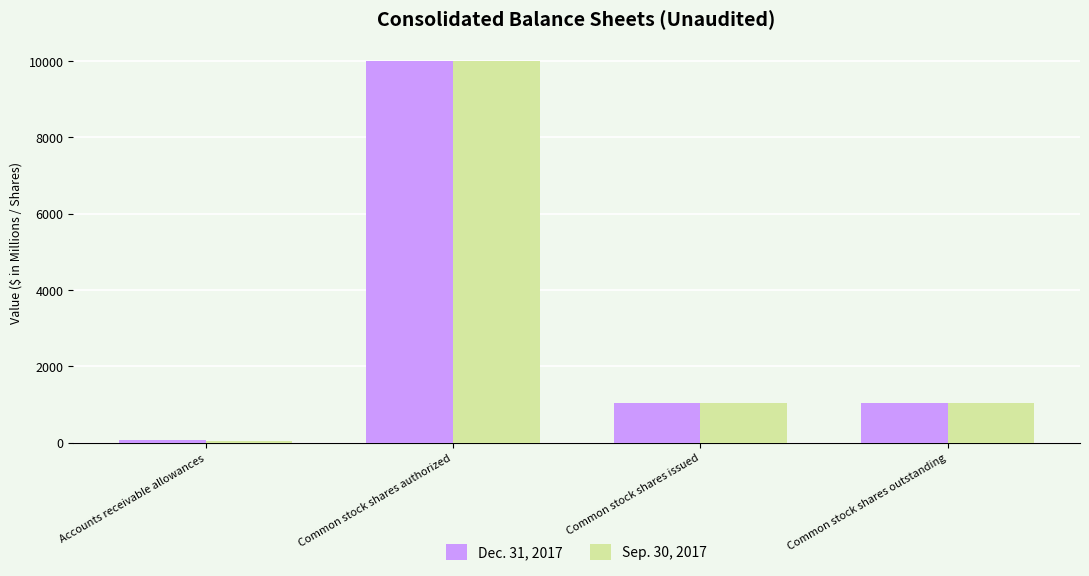

What is the total value across all series at Common stock shares issued?

2110